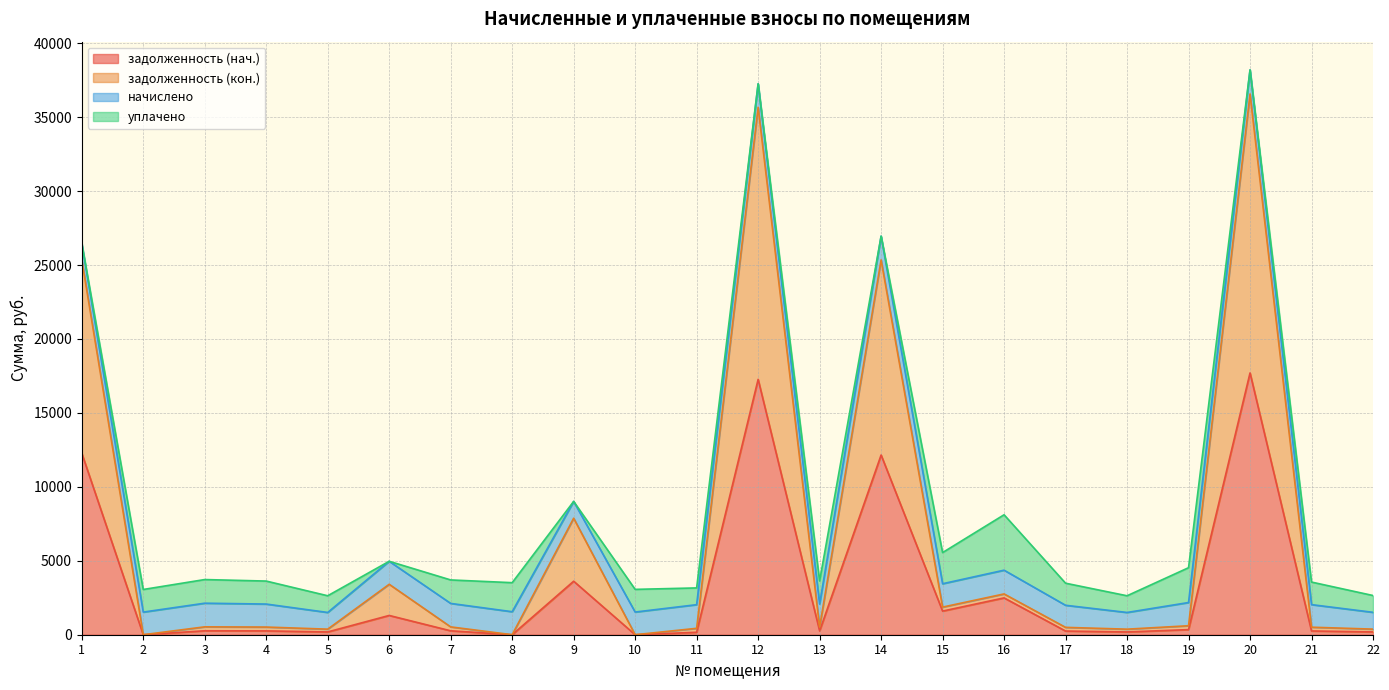

What is the maximum value for задолженность (нач.)?

17701.9